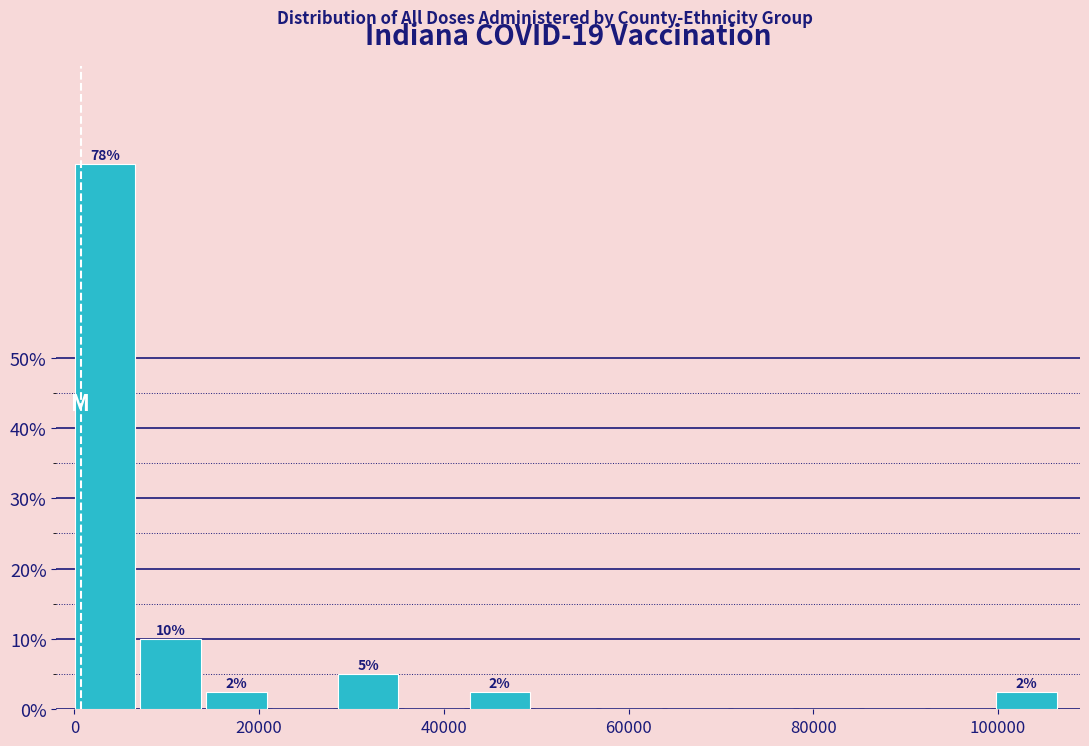

Around what value on the x-axis is the tallest bar? Give the approximate position of its centre, as read against the axis.

4000